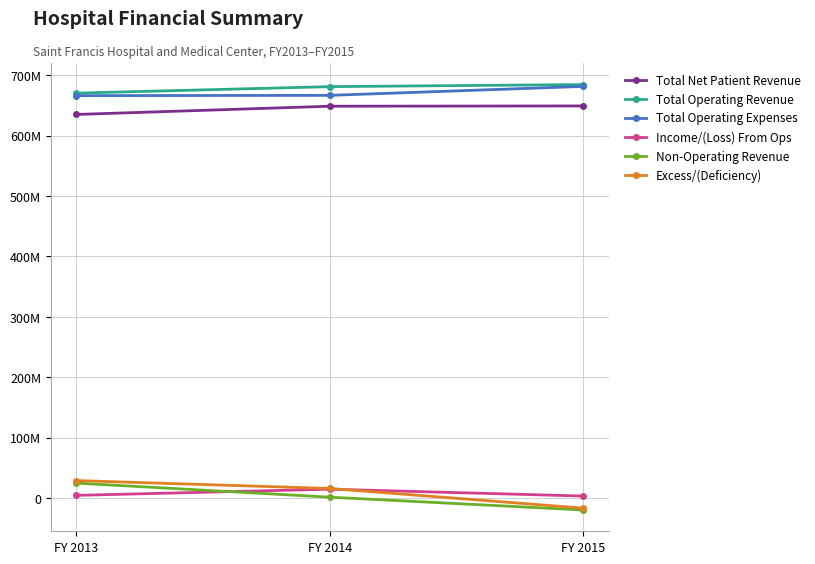

Reading left to right, what are all the values shown in this chart?

Total Net Patient Revenue: 635118562	648781738	649231569
Total Operating Revenue: 670446410	681209978	684669438
Total Operating Expenses: 666258533	666788583	681612332
Income/(Loss) From Ops: 4187877	14421395	3057106
Non-Operating Revenue: 24513453	1198724	-20060236
Excess/(Deficiency): 28701330	15620119	-17003130